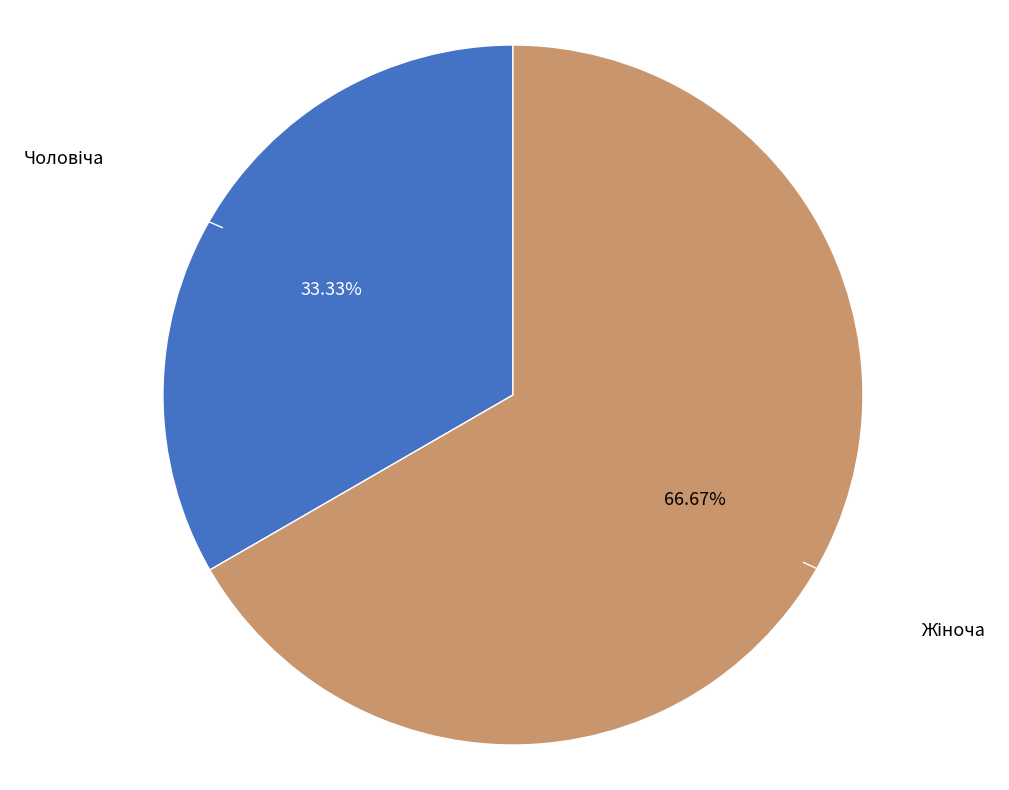

Is there any slice that represents more than half of the pie?

Yes